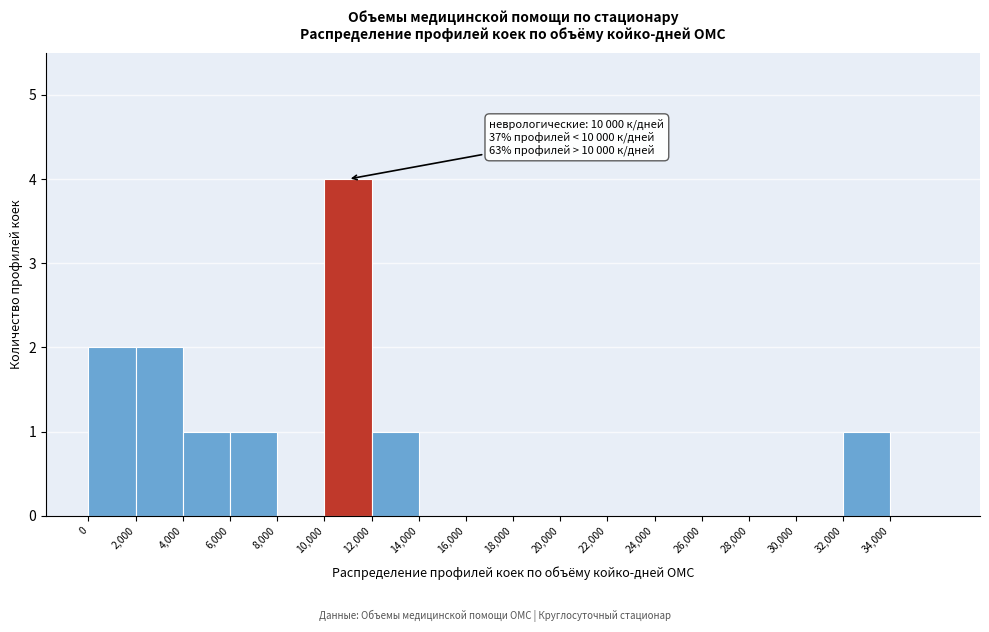

Which range on the x-axis has the tallest bar?

10000 to 12000